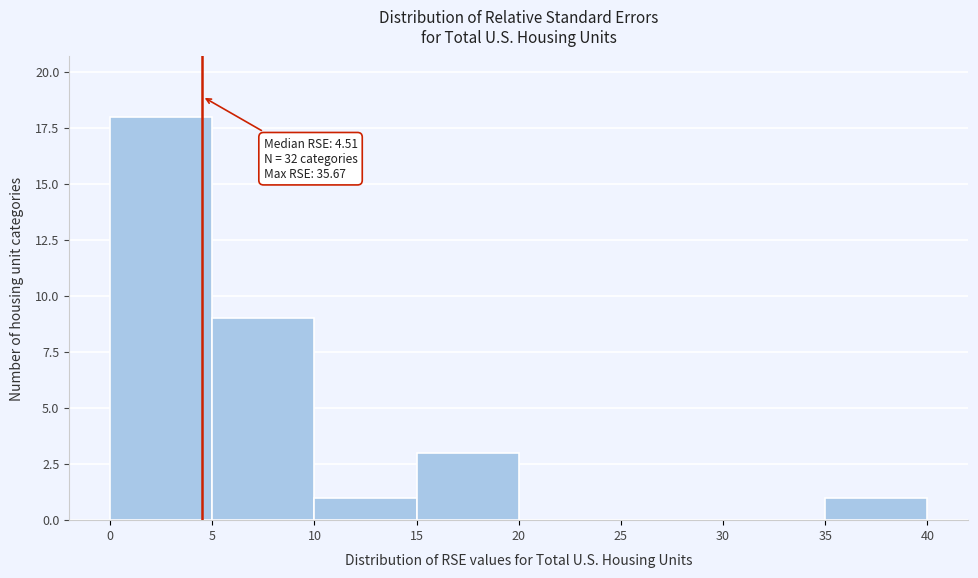

Which range on the x-axis has the tallest bar?

0 to 5